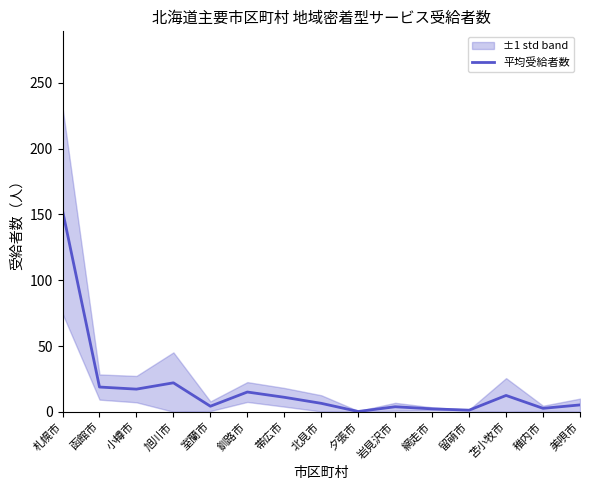

The value at 稚内市 is 1.1. True or false?

False